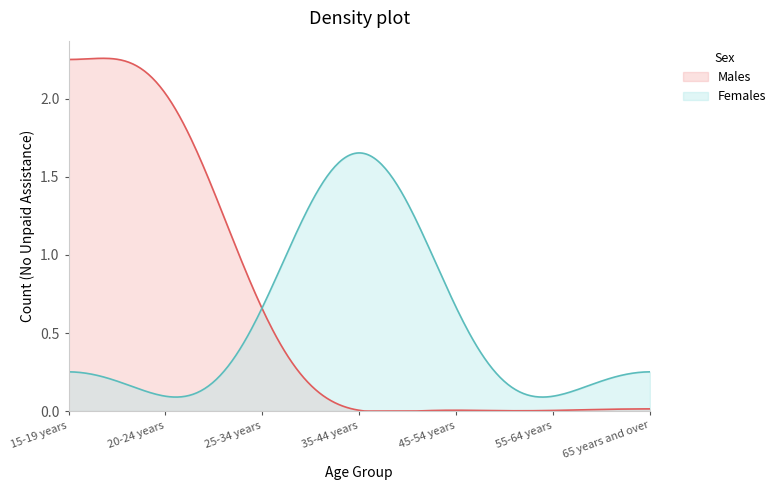

List the series in order of their peak value, highest first.

Males, Females